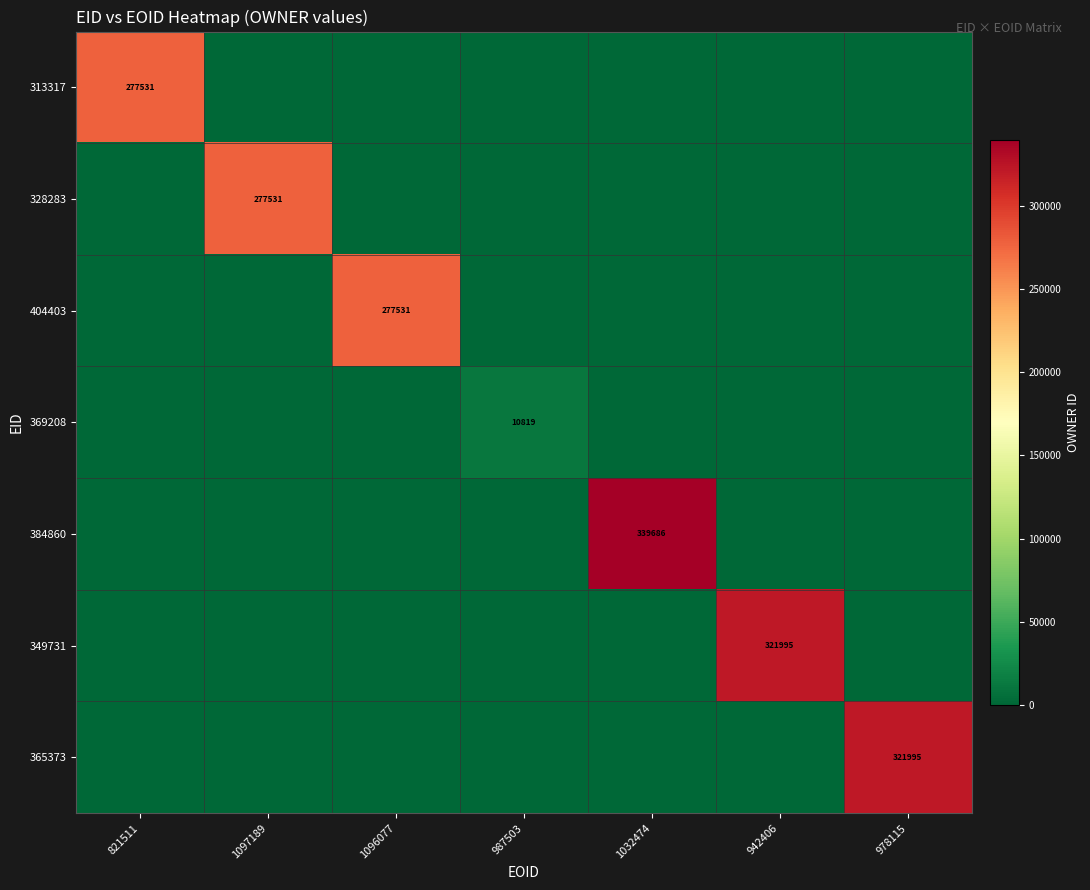

The 313317 series shows 130447 at 821511. True or false?

False